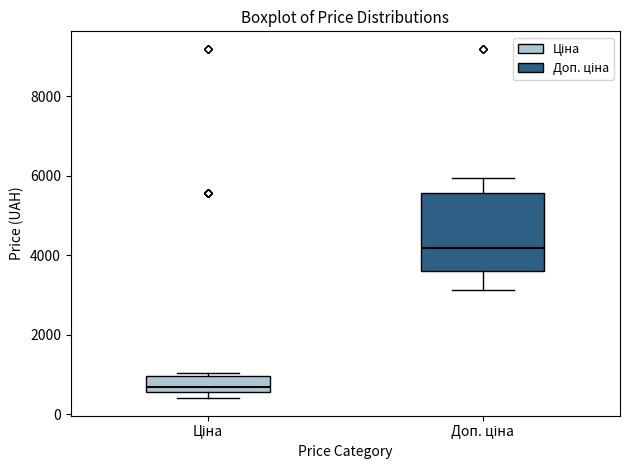

Which box's median line is the highest?

Доп. ціна